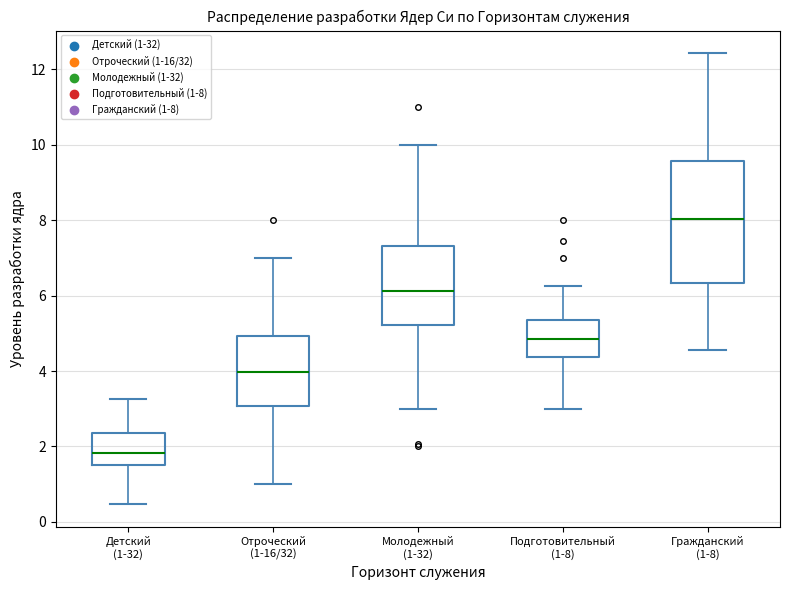

Which box is the tallest, from its lower edge to its upper edge?

Гражданский (1-8)